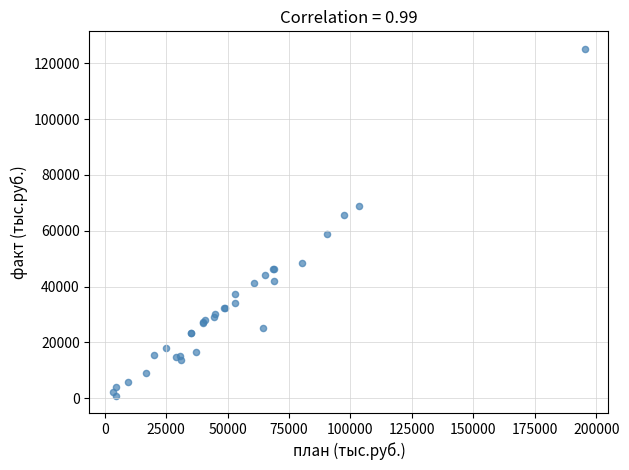

What Y value in the scatter plot is closest to 63071?

65632.7